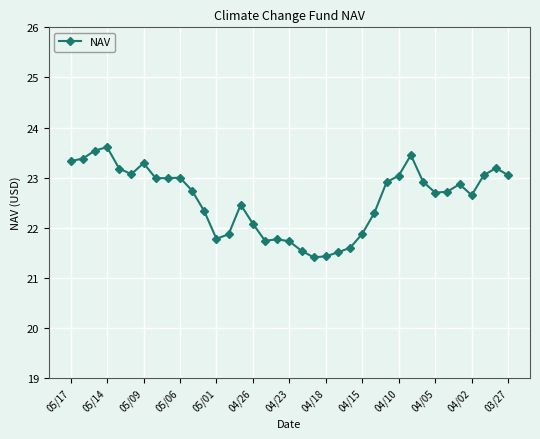

What is the sum of all values?

835.1